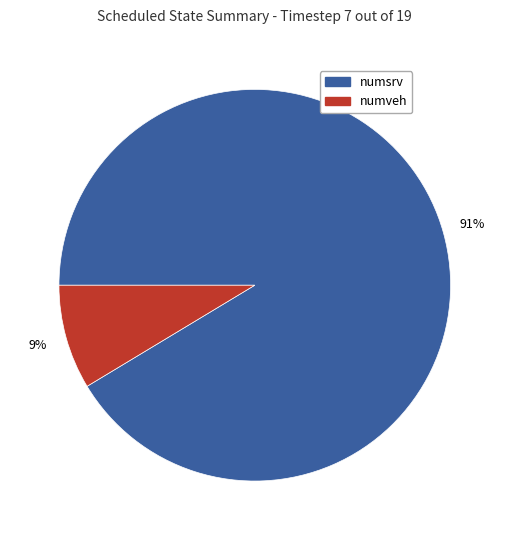

Count the number of slices in the pie.

2